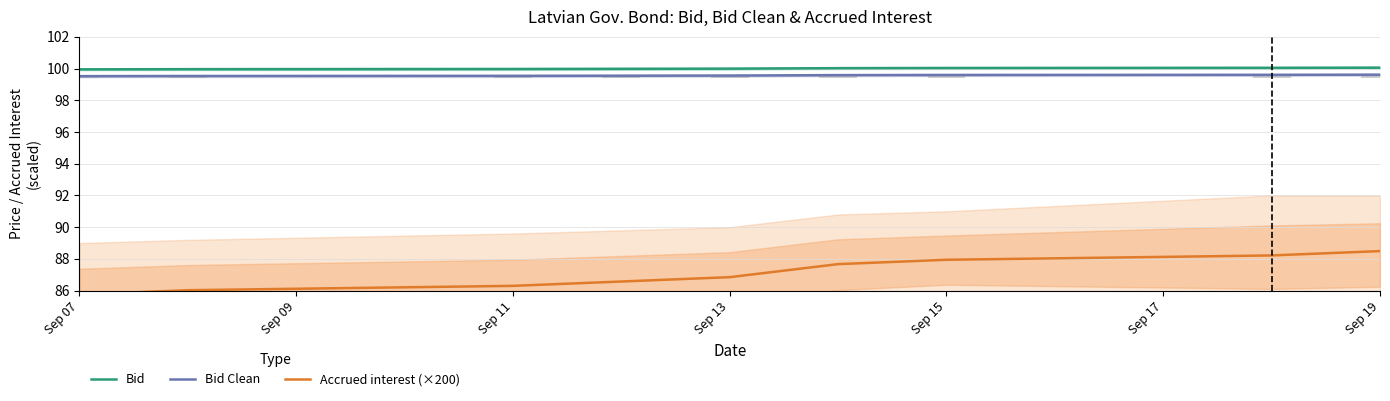

What is the average value of the Accrued interest (×200) series?

87.1